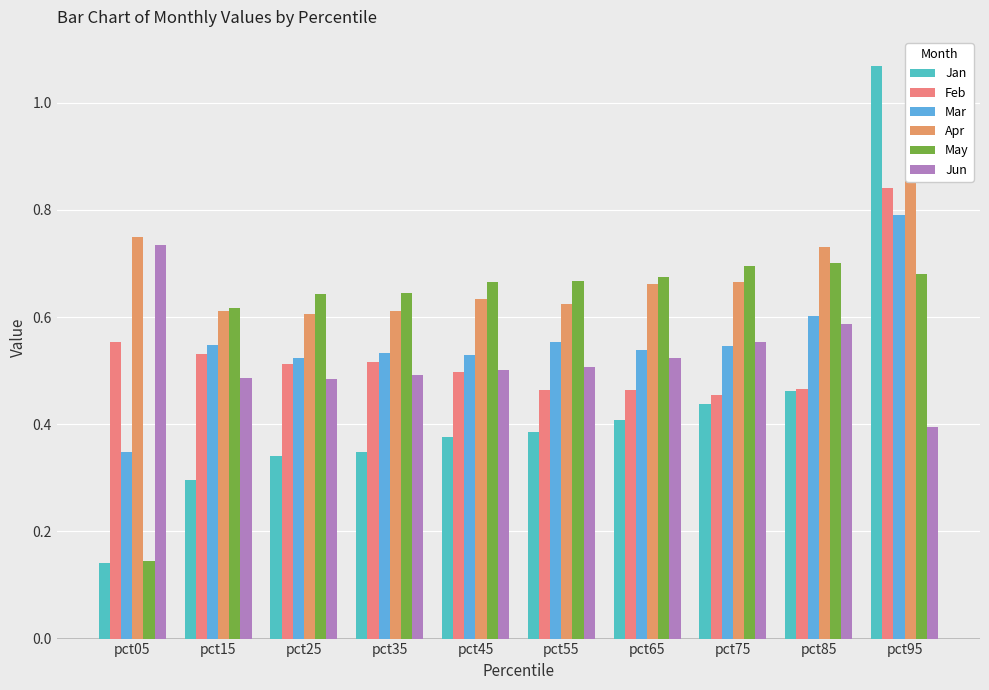

Count the Apr values in the range 0 to 1.

10